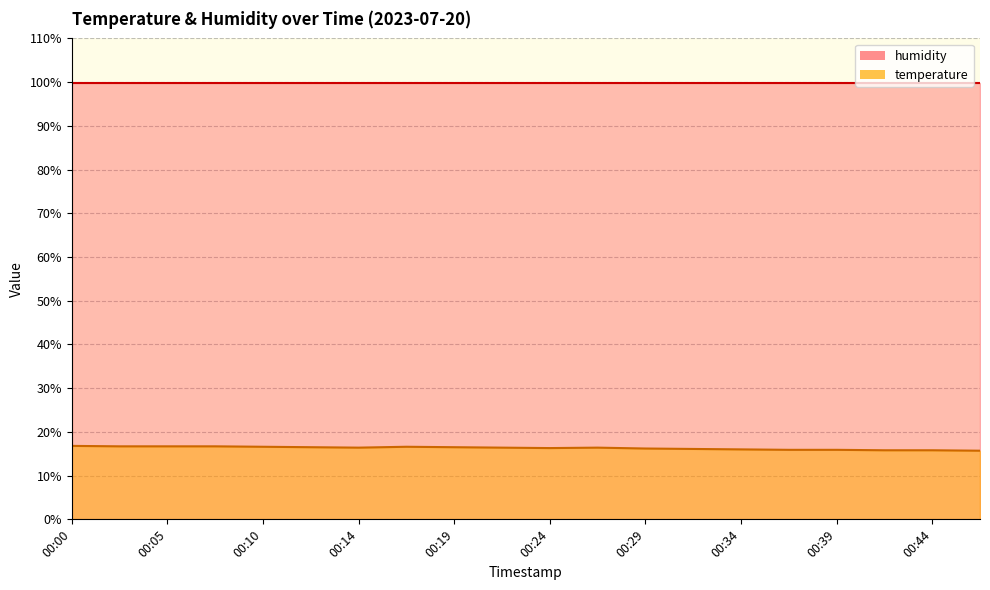

Does the chart display data point markers on the line(s)?

No